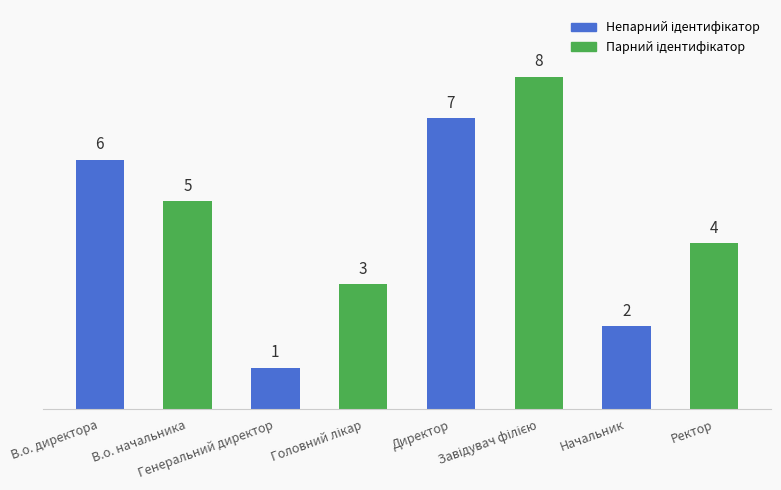

What is the sum of all values?

36